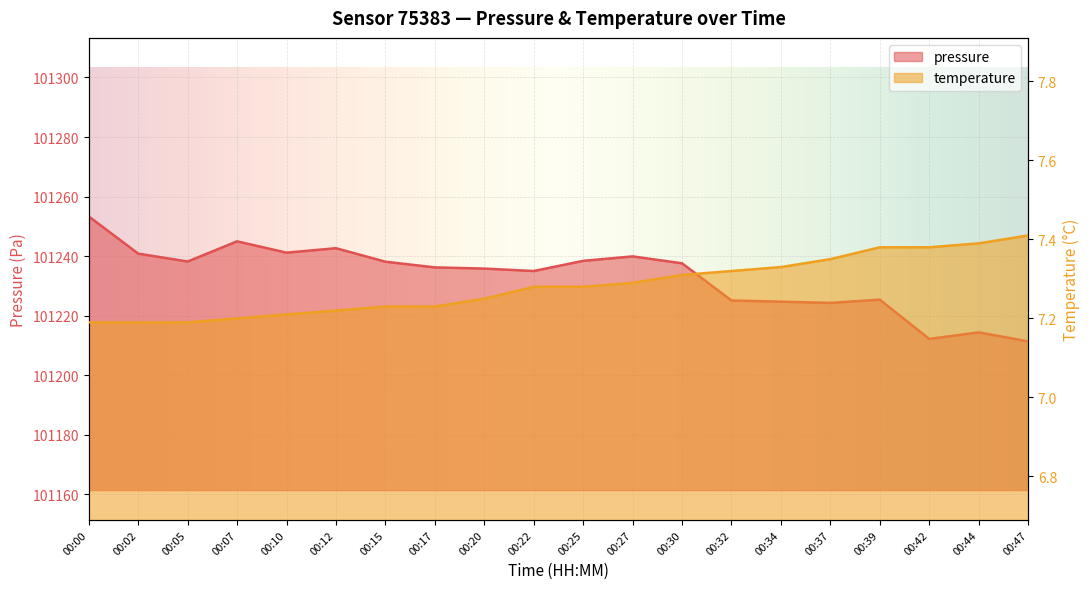

What is the spread (max minus min) of values at 00:25?

101231.1